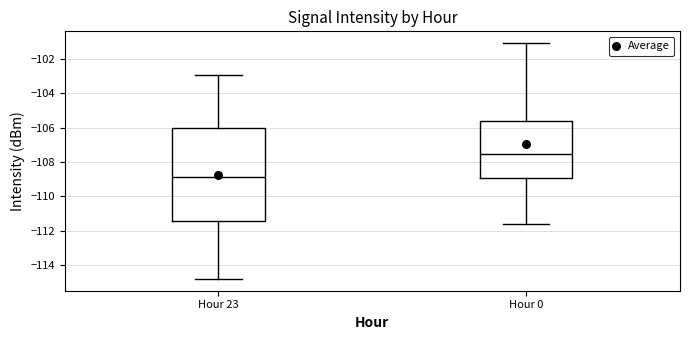

Reading left to right, transcribe this box plot: for each box, give where its median line is, the range the box spans, and where its two whiskers end, as read against the y-axis. The values are not printed on the chart, so give them approximately, as read against the axis.

Hour 23: median -108.8, box -111.4 to -106.0, whiskers -114.8 to -103.0
Hour 0: median -107.6, box -109.0 to -105.6, whiskers -111.6 to -101.0